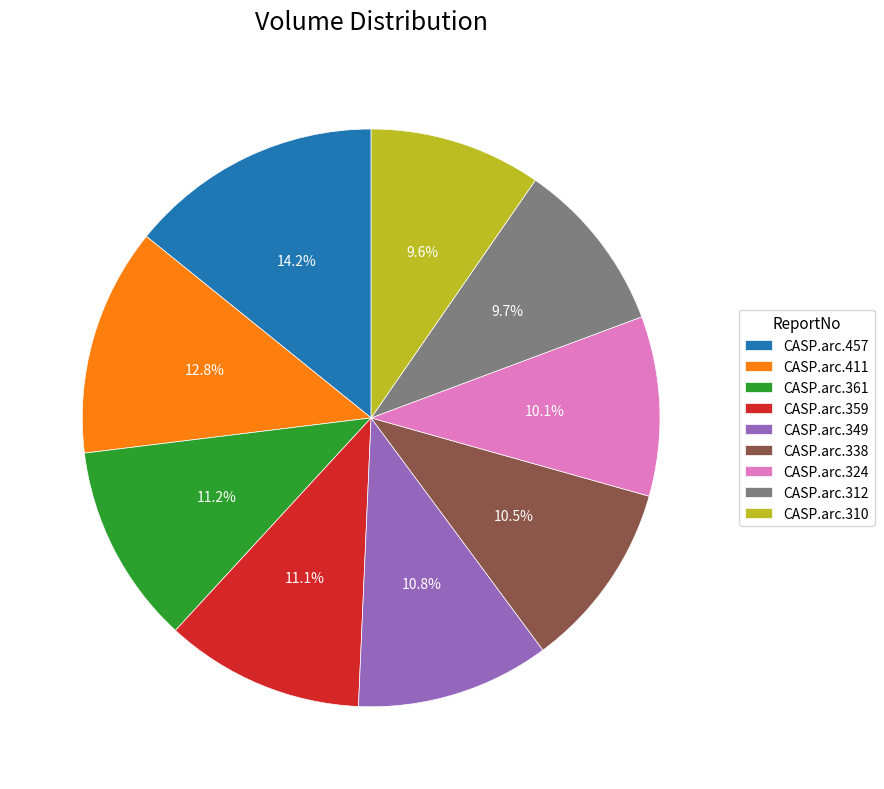

How many segments does this pie chart have?

9